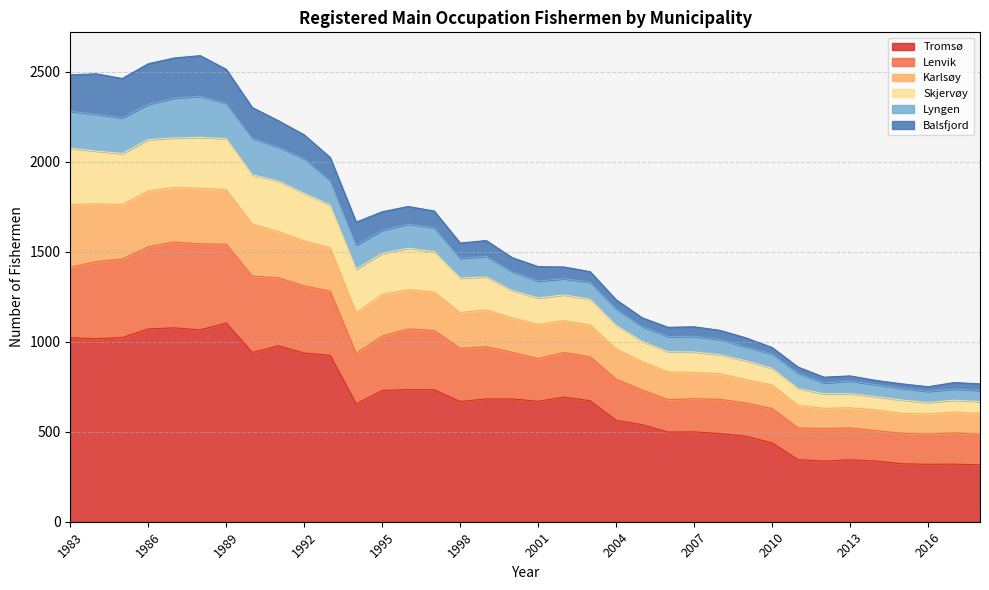

At how many categories does at least one series exceed 1894?

11